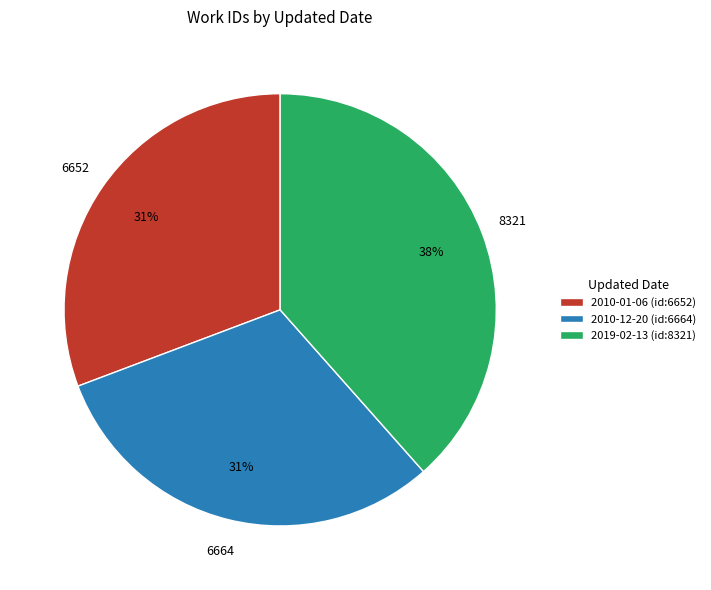

Combined, do 2010-12-20 and 2019-02-13 account for over 50%?

Yes